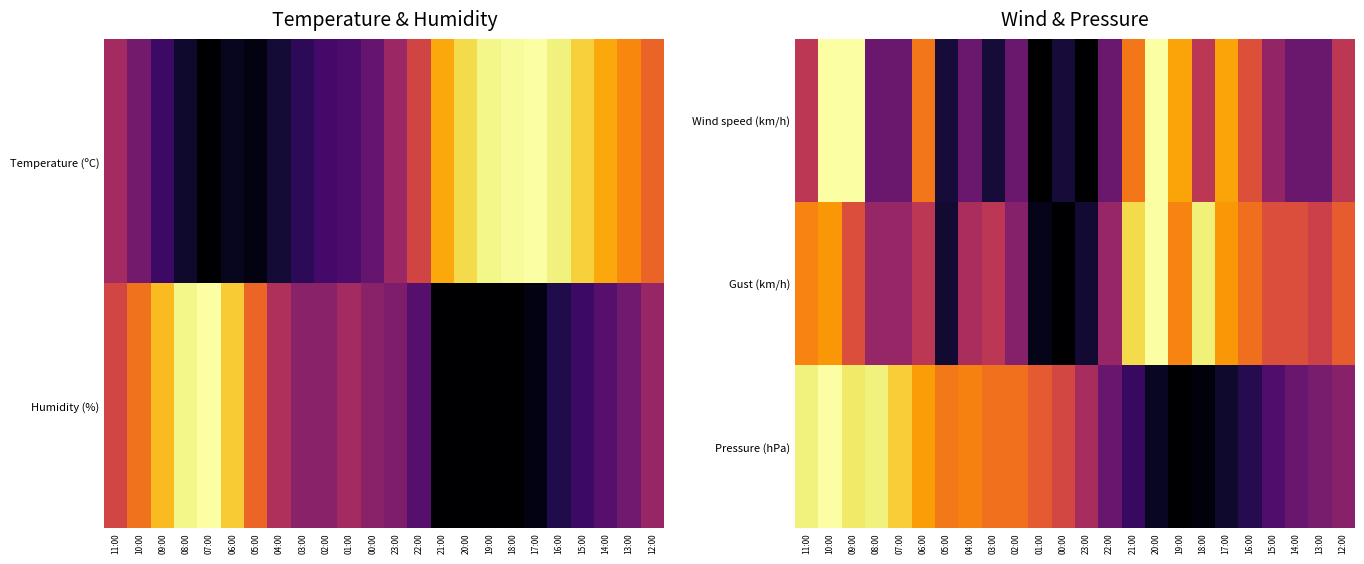

True or false: Wind speed (km/h) has a value of 1.0 at 10:00.

True